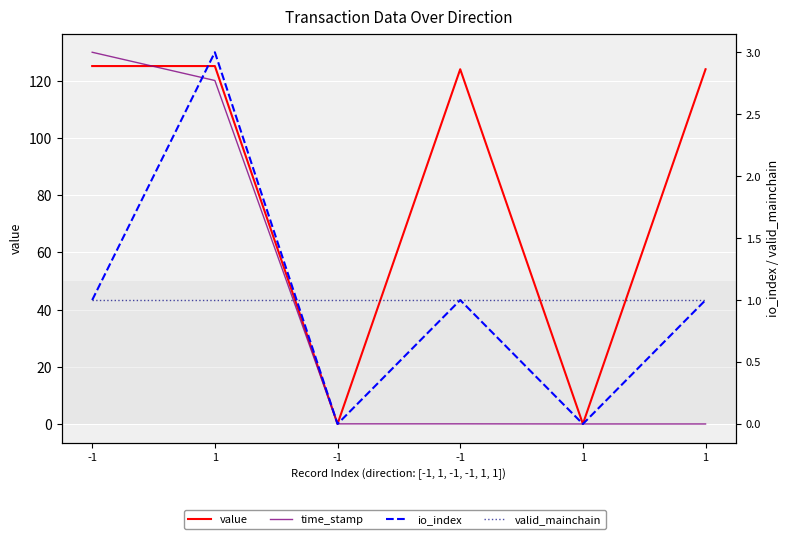

Rank the series by their maximum value, from highest to lowest.

time_stamp, value, io_index, valid_mainchain